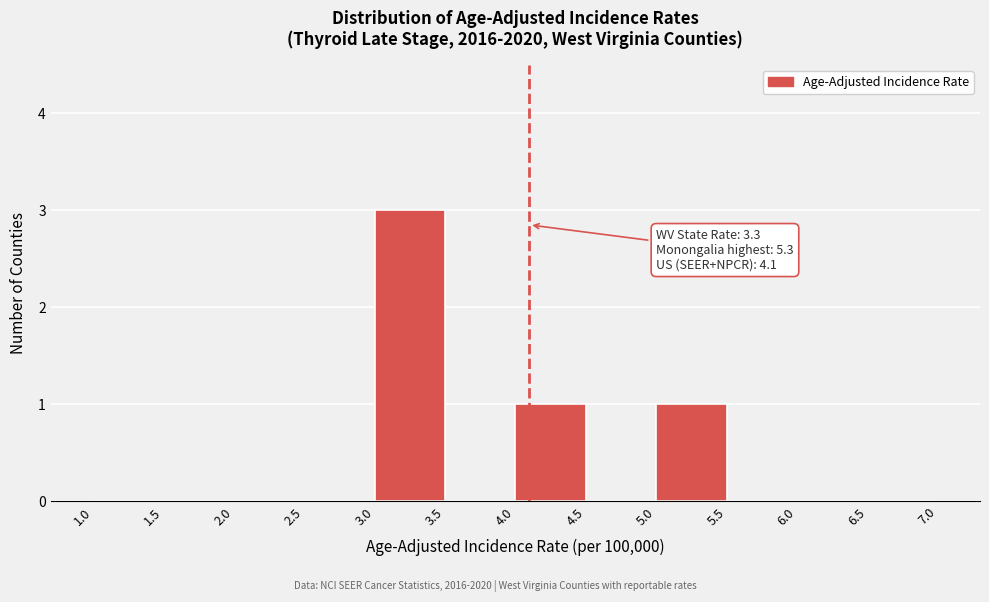

Which range on the x-axis has the tallest bar?

3.0 to 3.5